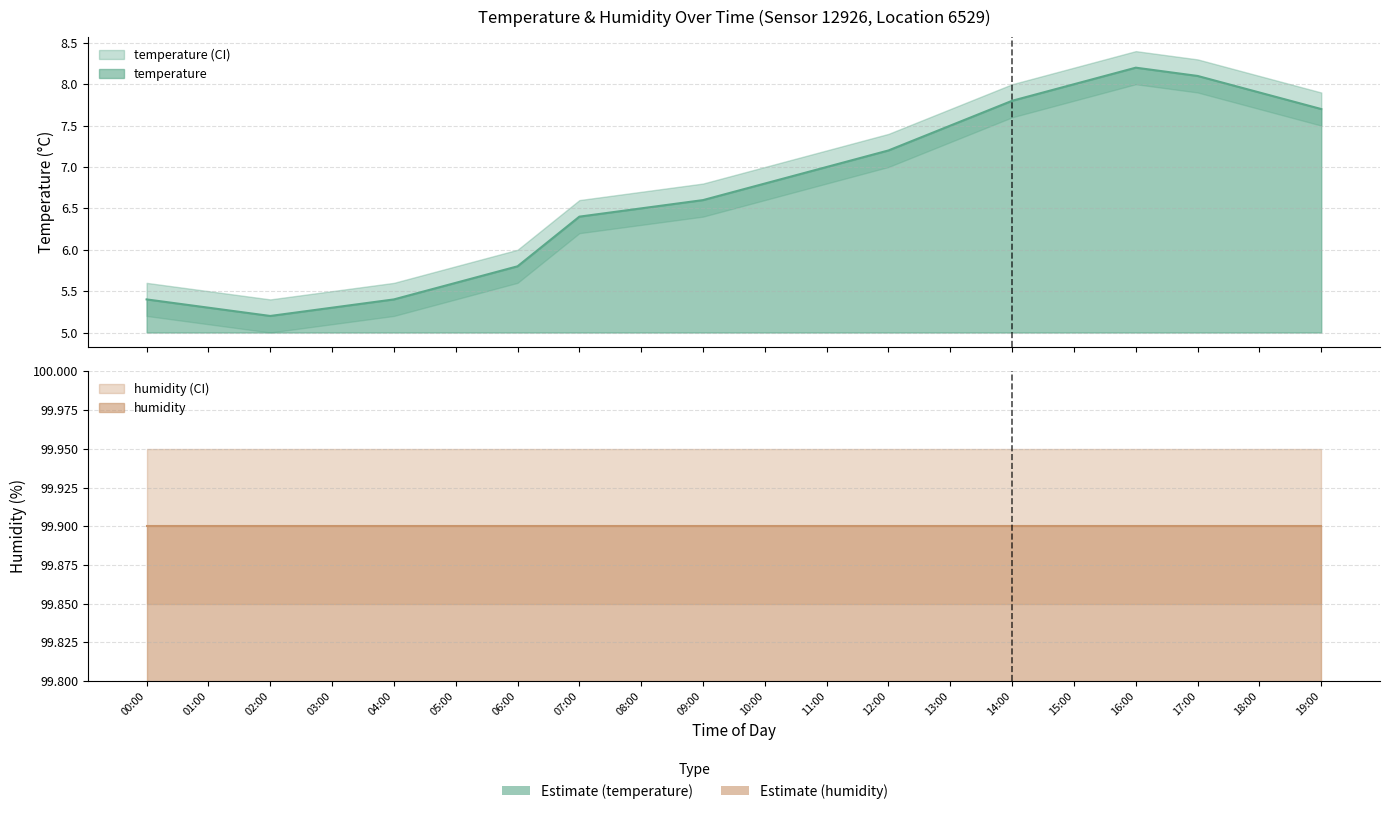

Reading left to right, what are all the values shown in this chart?

temperature: 5.4	5.3	5.2	5.3	5.4	5.6	5.8	6.4	6.5	6.6	6.8	7.0	7.2	7.5	7.8	8.0	8.2	8.1	7.9	7.7
humidity: 99.9	99.9	99.9	99.9	99.9	99.9	99.9	99.9	99.9	99.9	99.9	99.9	99.9	99.9	99.9	99.9	99.9	99.9	99.9	99.9
temperature_lower: 5.2	5.1	5.0	5.1	5.2	5.4	5.6	6.2	6.3	6.4	6.6	6.8	7.0	7.3	7.6	7.8	8.0	7.9	7.7	7.5
temperature_upper: 5.6	5.5	5.4	5.5	5.6	5.8	6.0	6.6	6.7	6.8	7.0	7.2	7.4	7.7	8.0	8.2	8.4	8.3	8.1	7.9